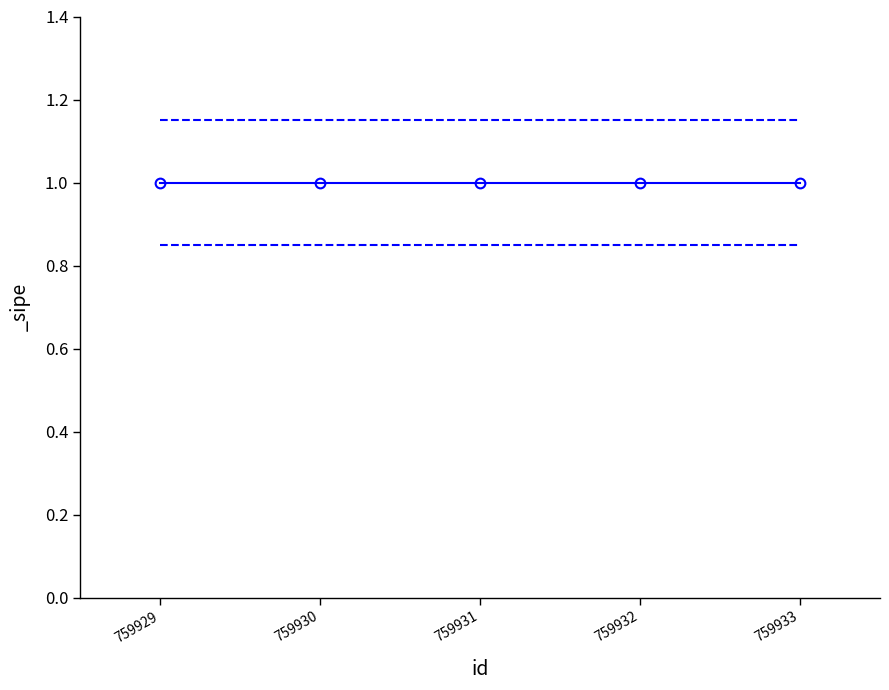

At how many categories does at least one series exceed 1?

5